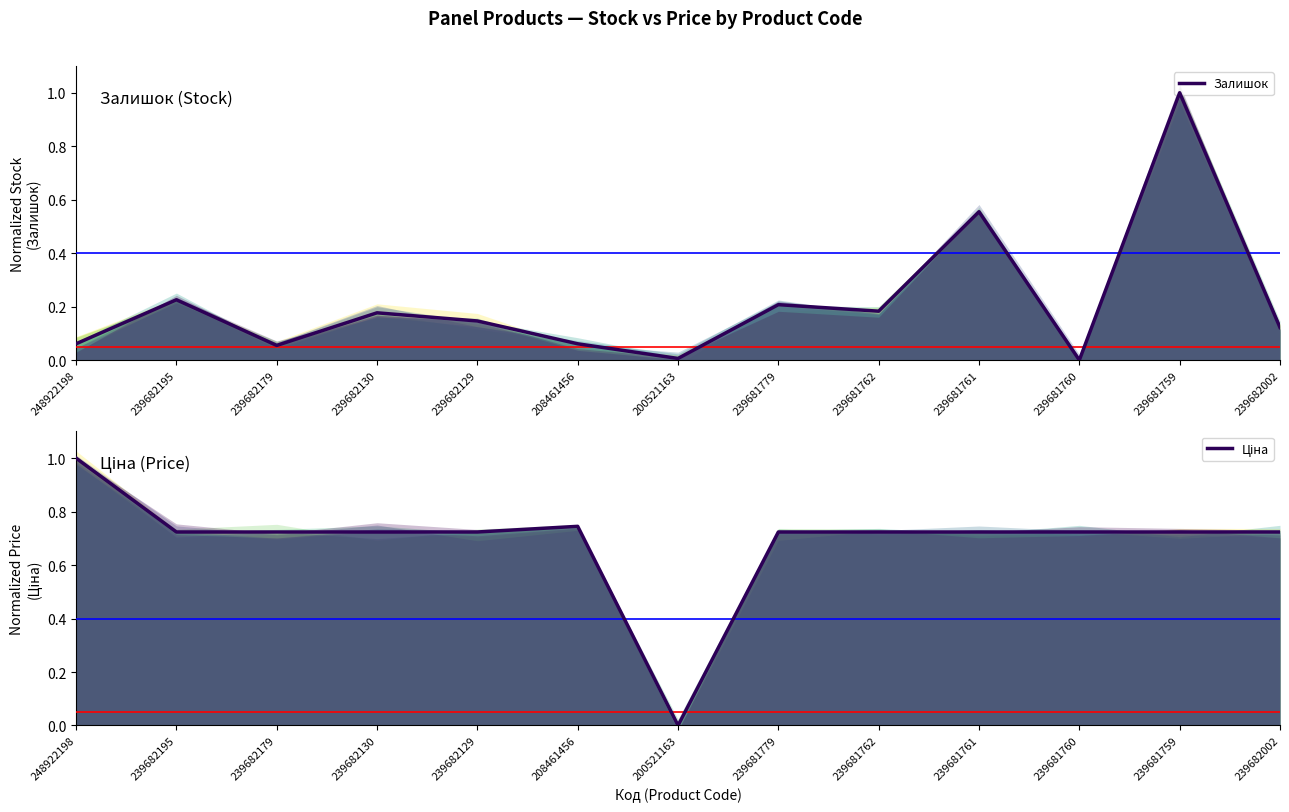

Which series ends up on top after the final intersection of Залишок and Ціна?

Ціна